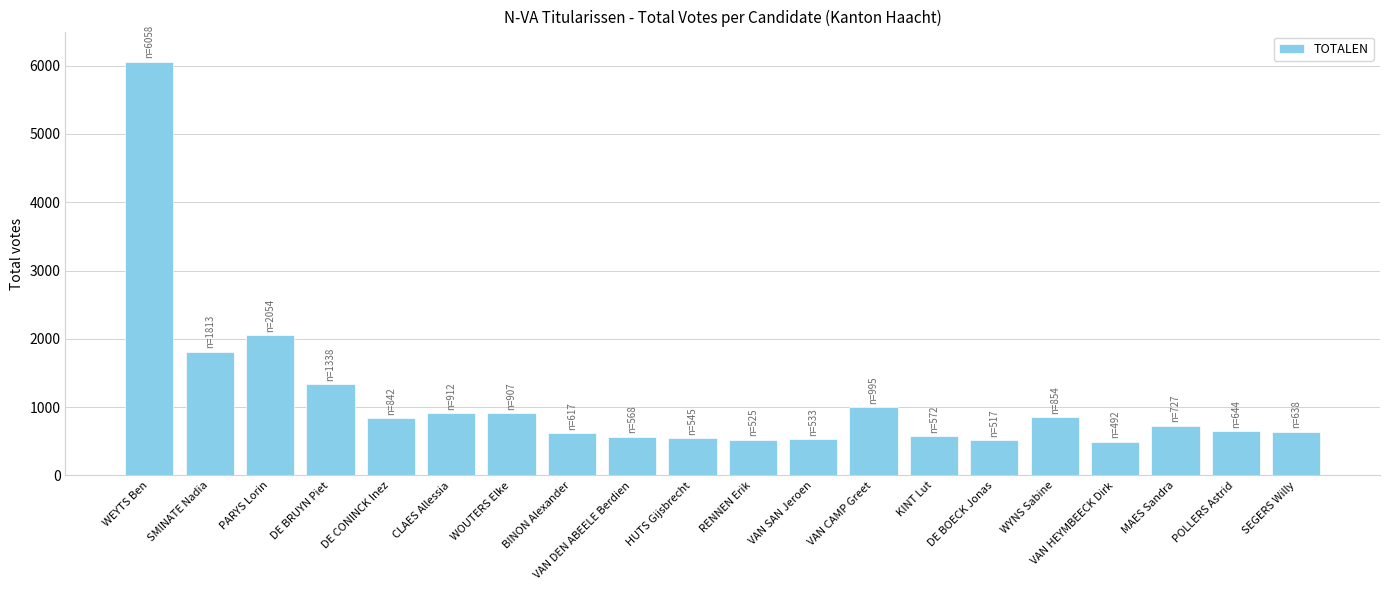

Count the number of categories in the chart.

20